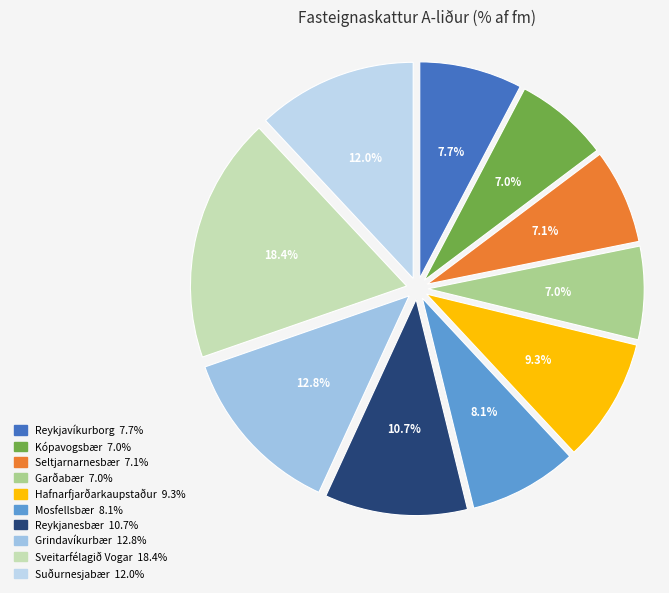

True or false: Kópavogsbær accounts for 7% of the total.

True